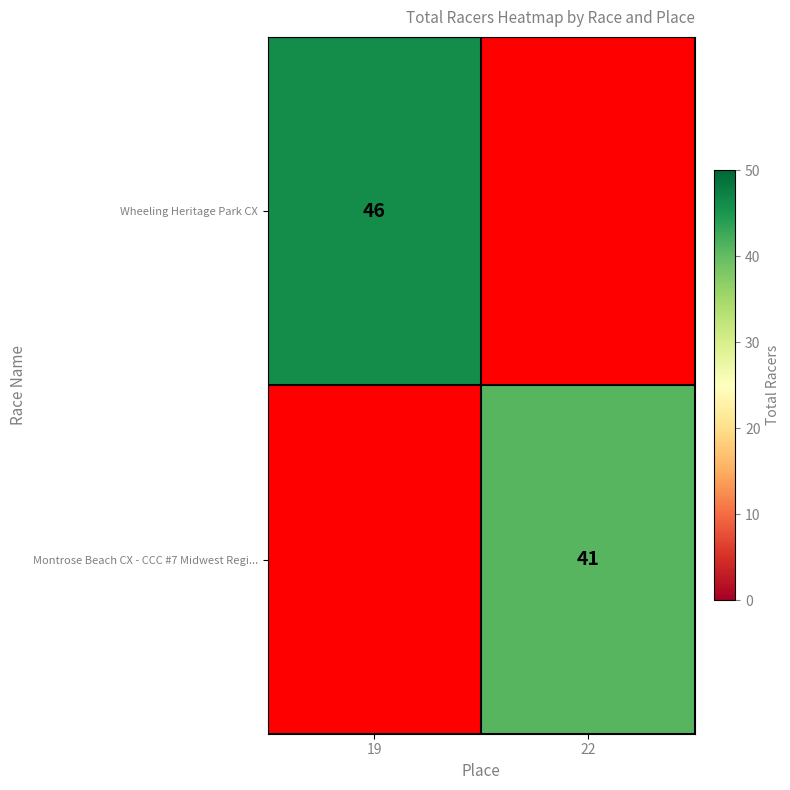

True or false: Montrose Beach CX - CCC #7 Midwest Regi... has a value of 41 at 22.

True